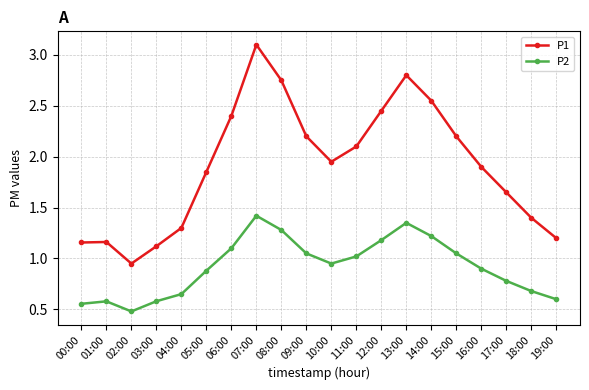

List the series in order of their overall mean, lowest first.

P2, P1